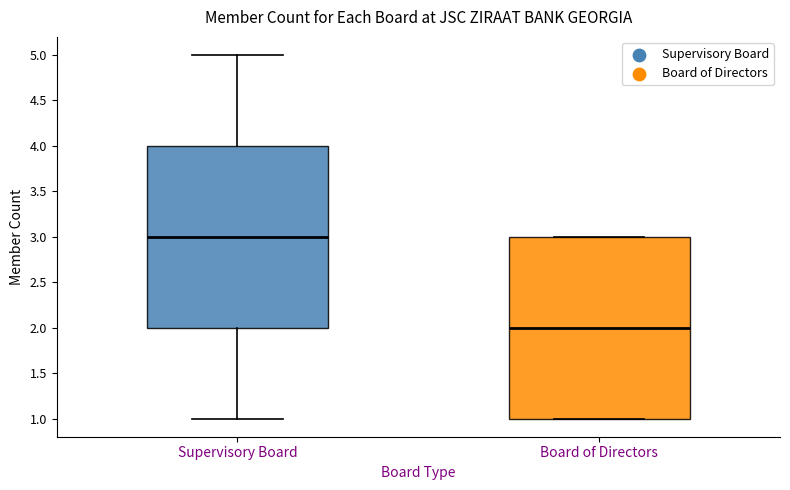

Which box has the lowest median line?

Board of Directors